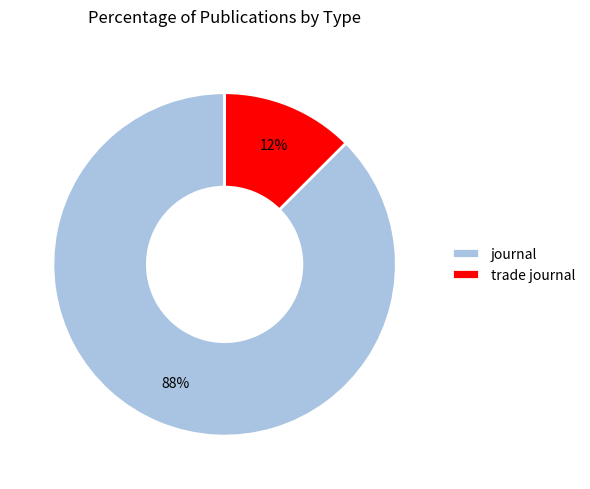

Which category has the smallest portion of the pie?

trade journal